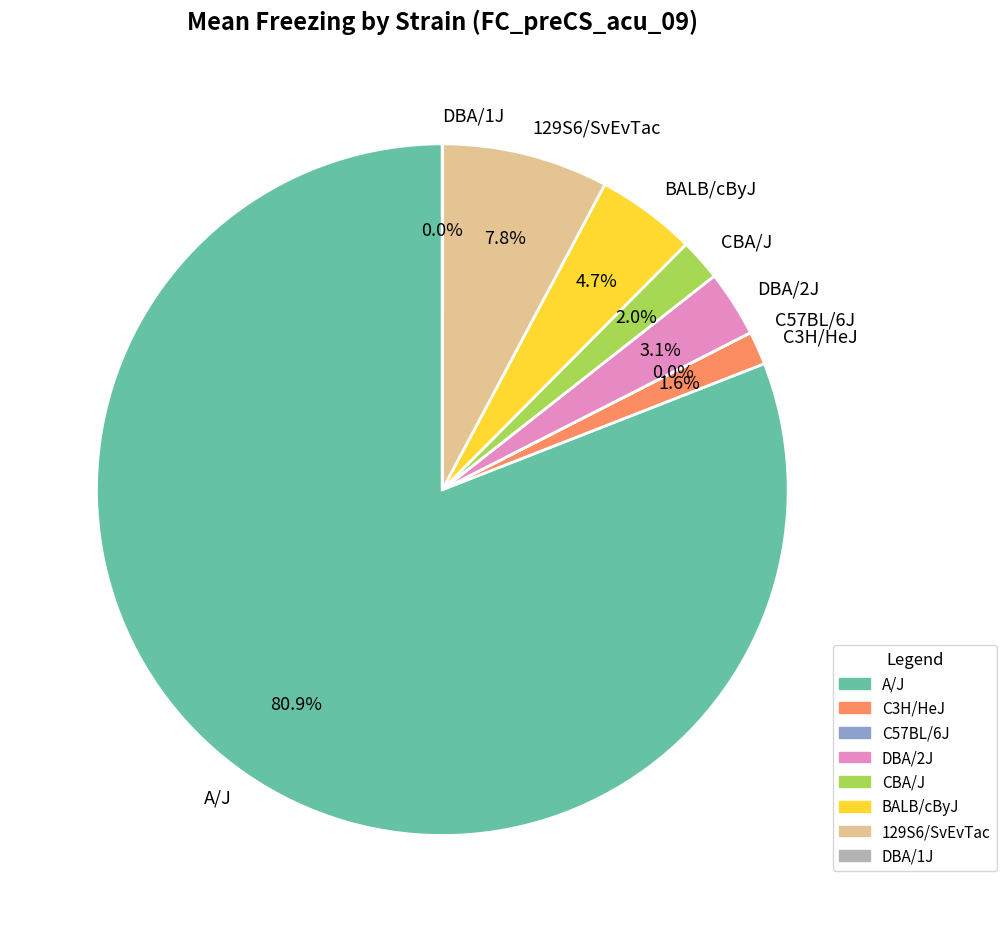

Does A/J represent more than half of the total?

Yes